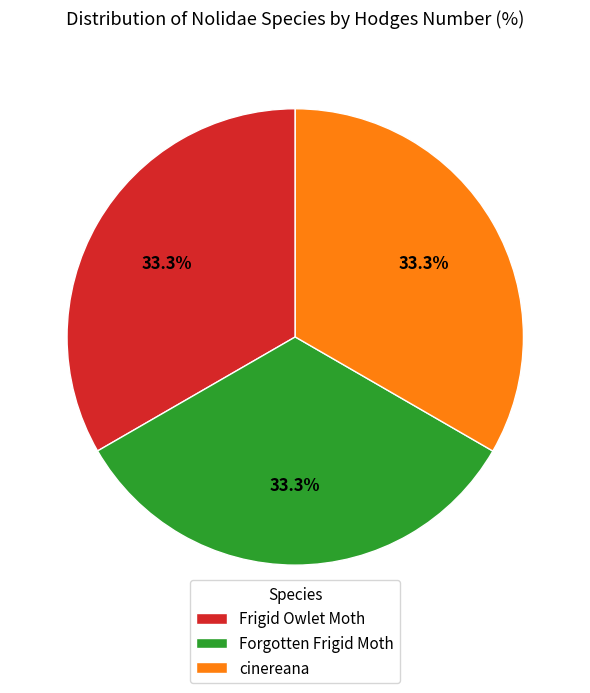

Does Forgotten Frigid Moth account for over 50% of the chart?

No